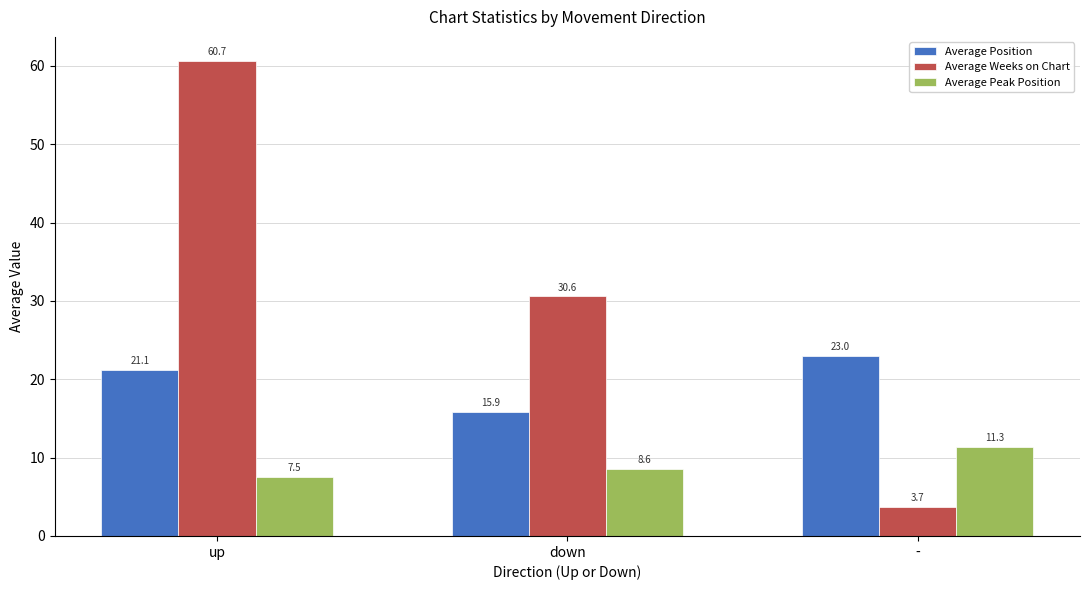

Rank the series by their maximum value, from highest to lowest.

Average Weeks on Chart, Average Position, Average Peak Position